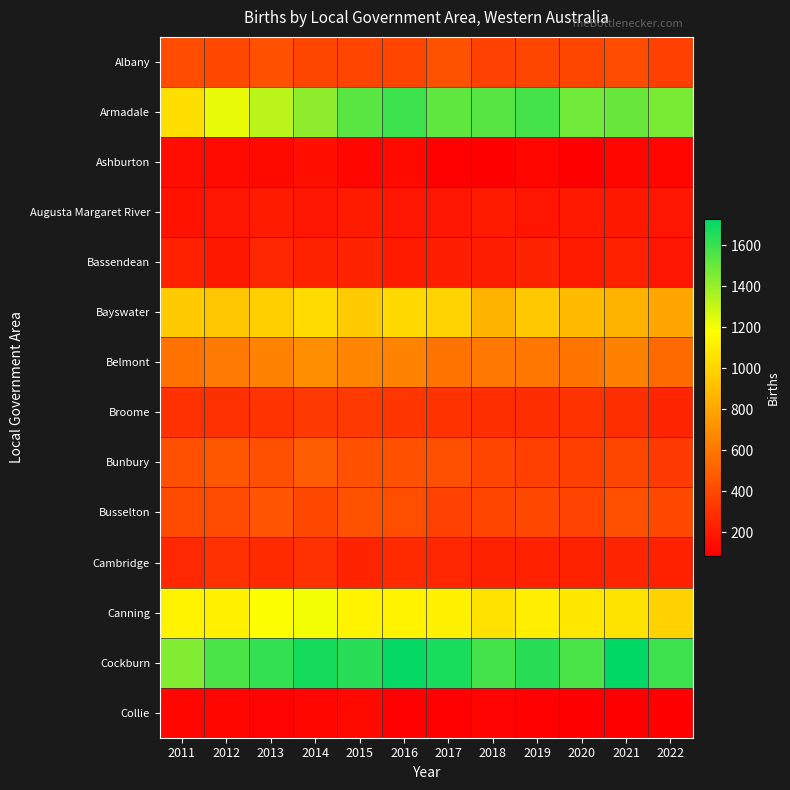

Which series has the largest range (max minus min)?

Armadale